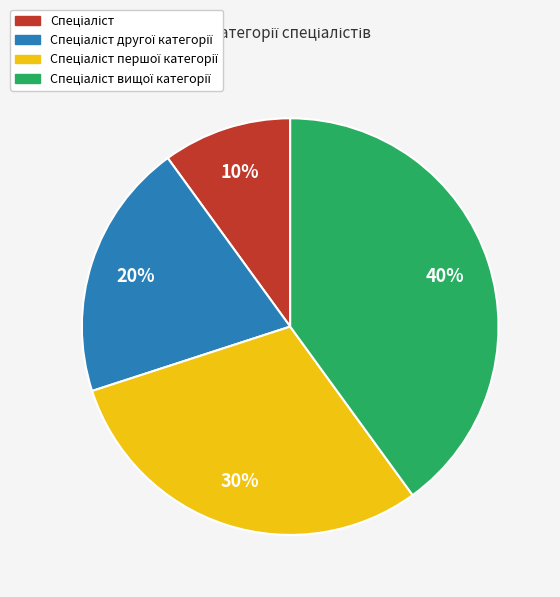

Does any single category account for the majority?

No